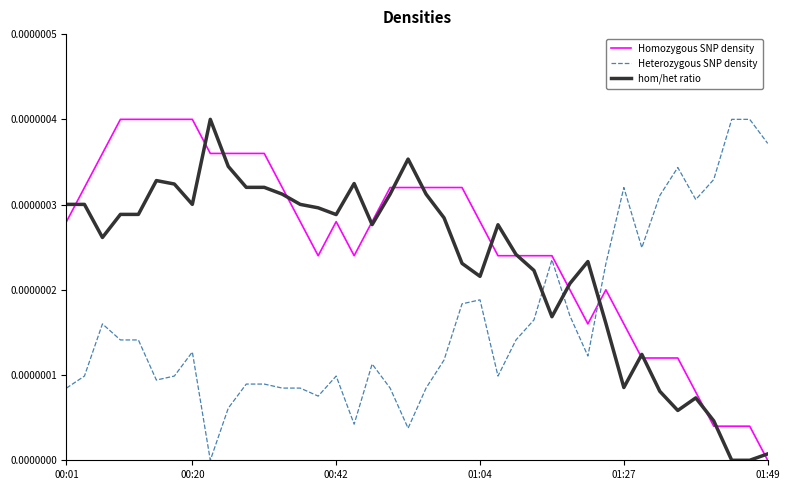

Which series has the largest total across all categories?

Homozygous SNP density